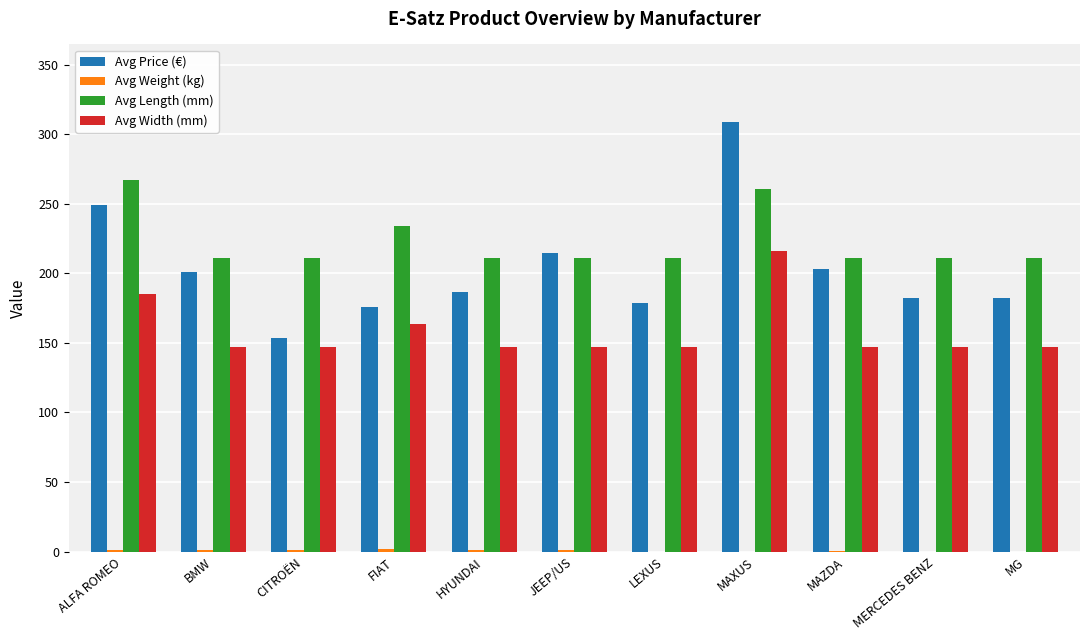

At which category is the sum across all series the highest?

MAXUS